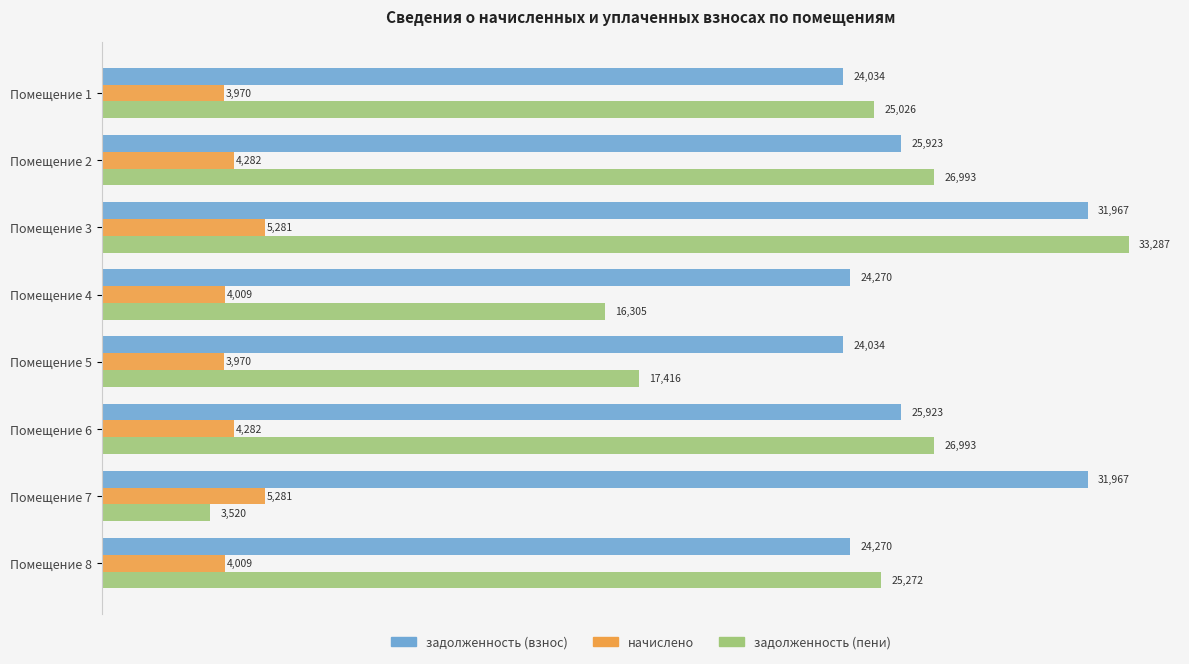

List the series in order of their peak value, highest first.

задолженность (пени), задолженность (взнос), начислено